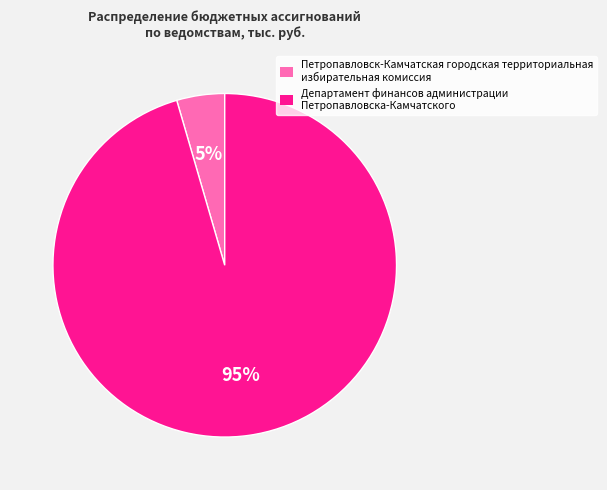

To the nearest percent, what is the average slice percentage?

50%